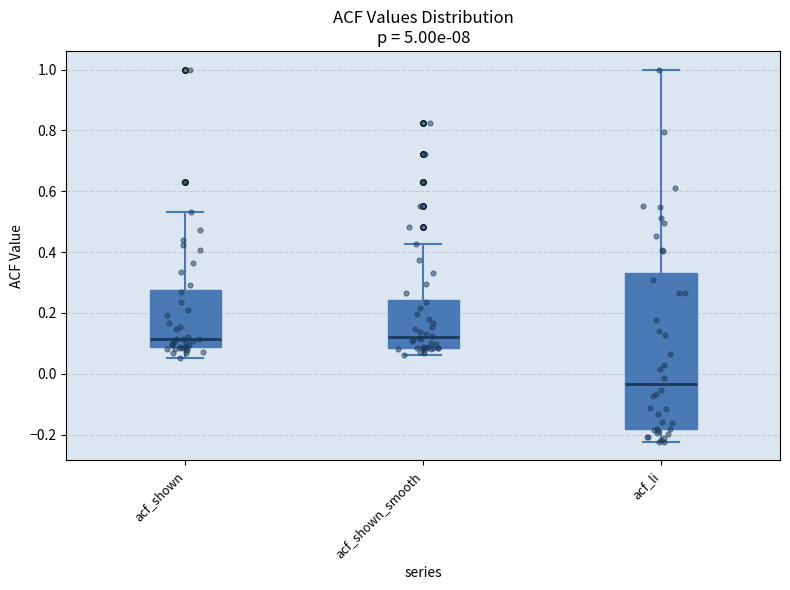

Comparing the boxes themselves (not the whiskers), which one is the tallest?

acf_li